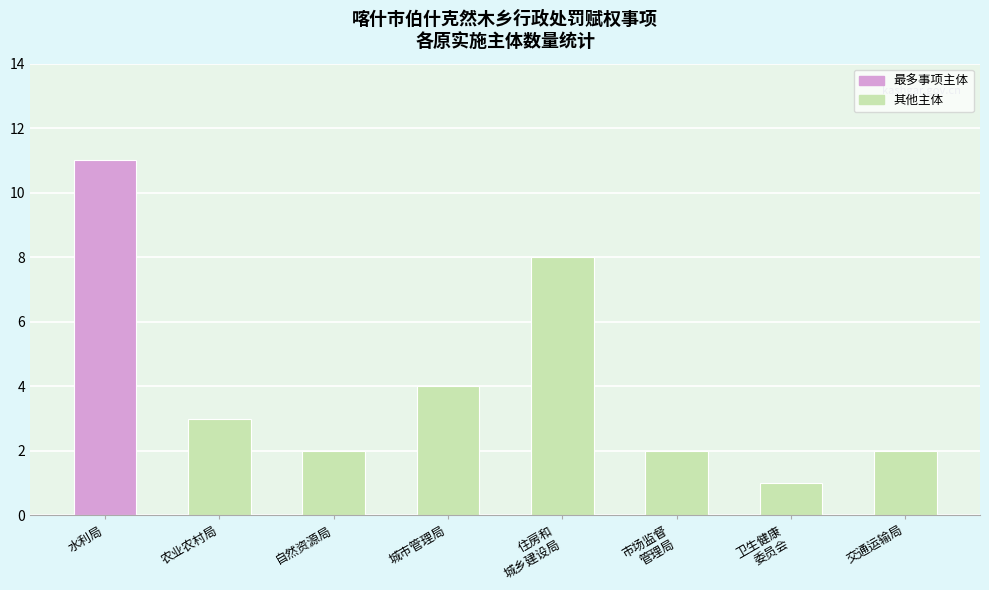

How many bars are there in total?

8